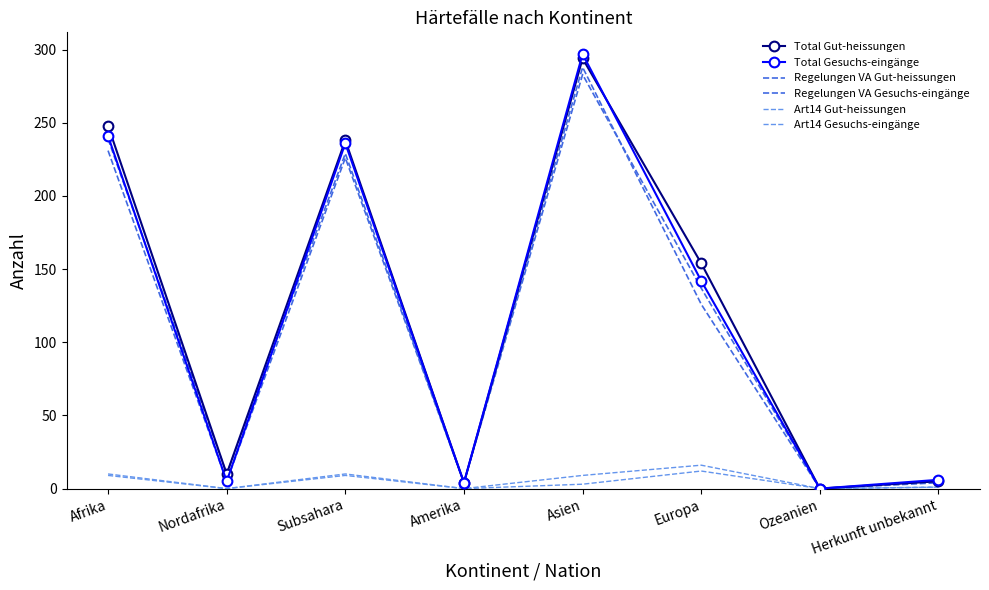

Is the value of Regelungen VA Gesuchs-eingänge at Amerika greater than the value of Regelungen VA Gut-heissungen at Ozeanien?

Yes